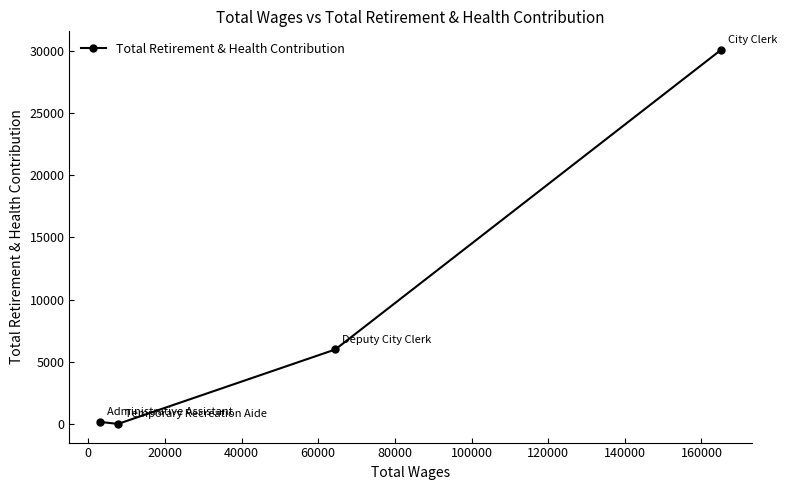

What is the sum of all values?

36227